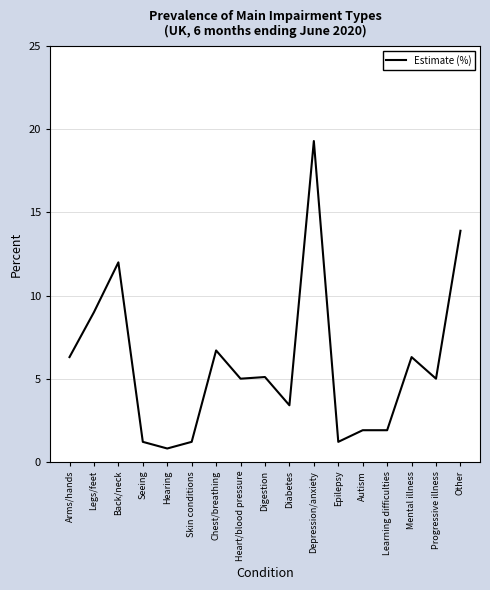

Where is the data nearest to the value 10?

Legs/feet